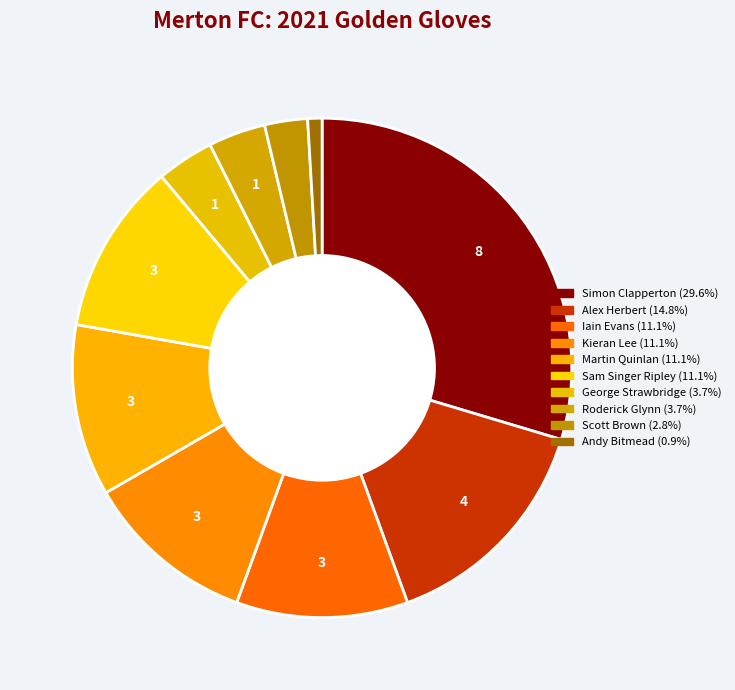

What percentage is the Sam Singer Ripley slice, to the nearest percent?

11%